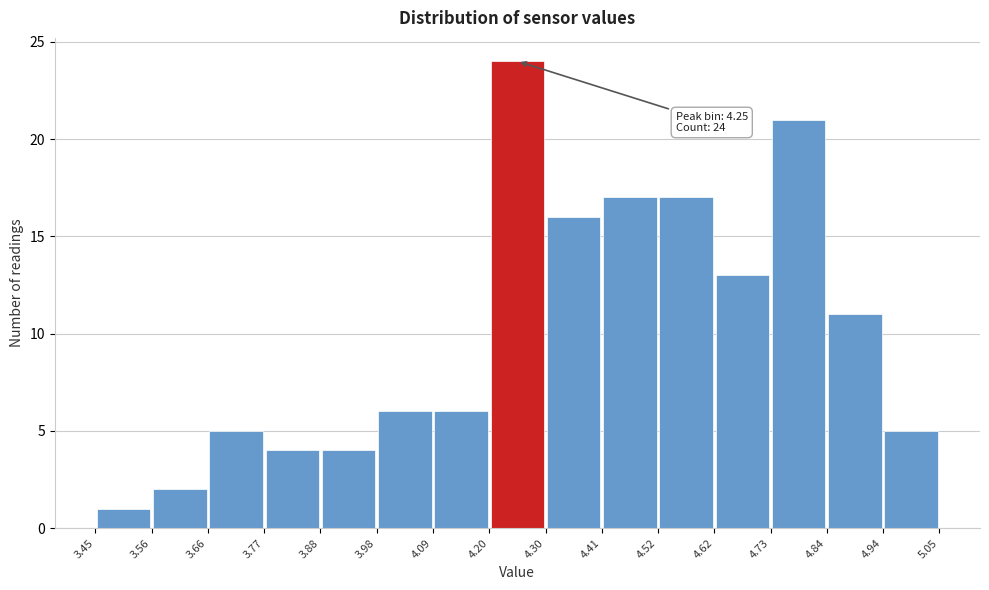

Which range on the x-axis has the tallest bar?

4.20 to 4.30